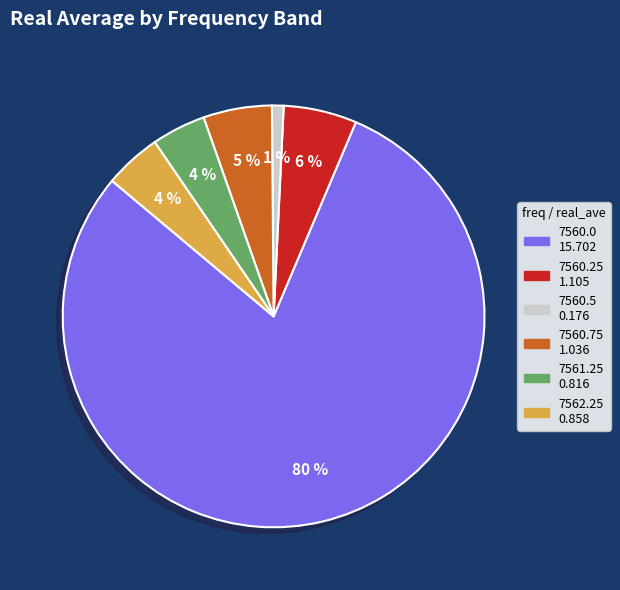

To the nearest percent, what is the difference between the largest and smallest slice percentages?

79%